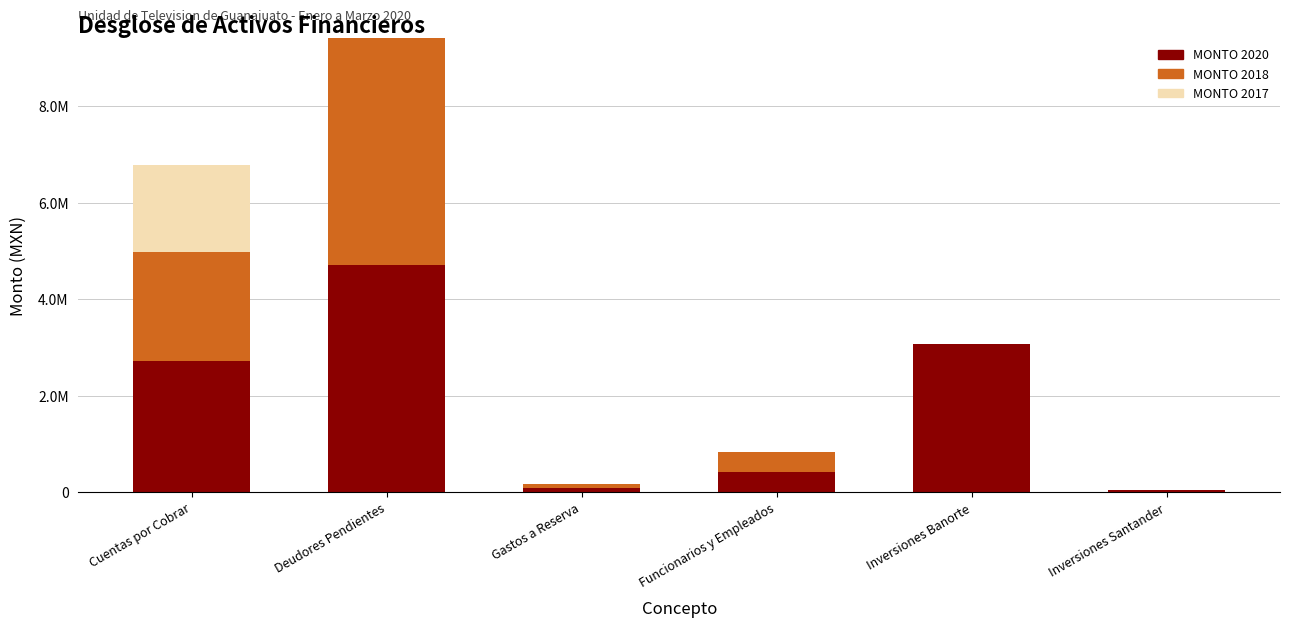

What are all the series names shown in the legend?

MONTO 2020, MONTO 2018, MONTO 2017